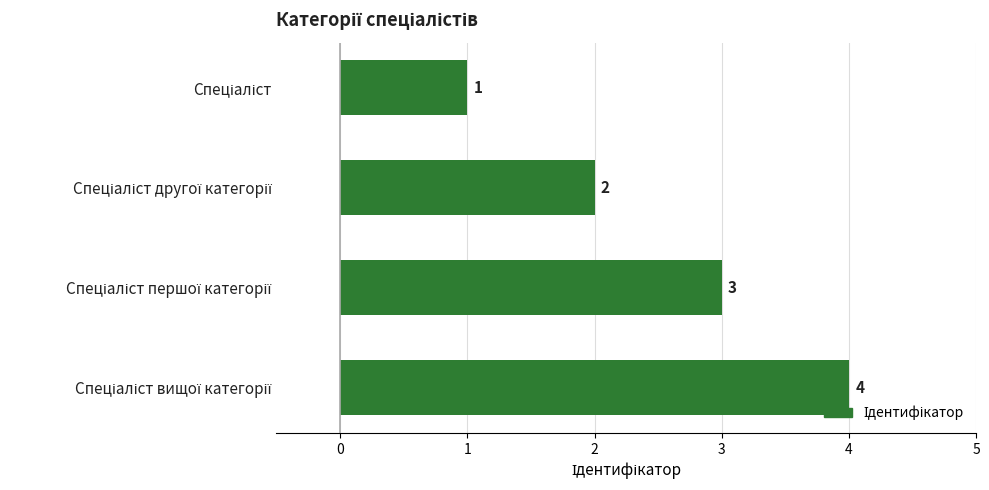

Count the values in the range 2 to 4.

3